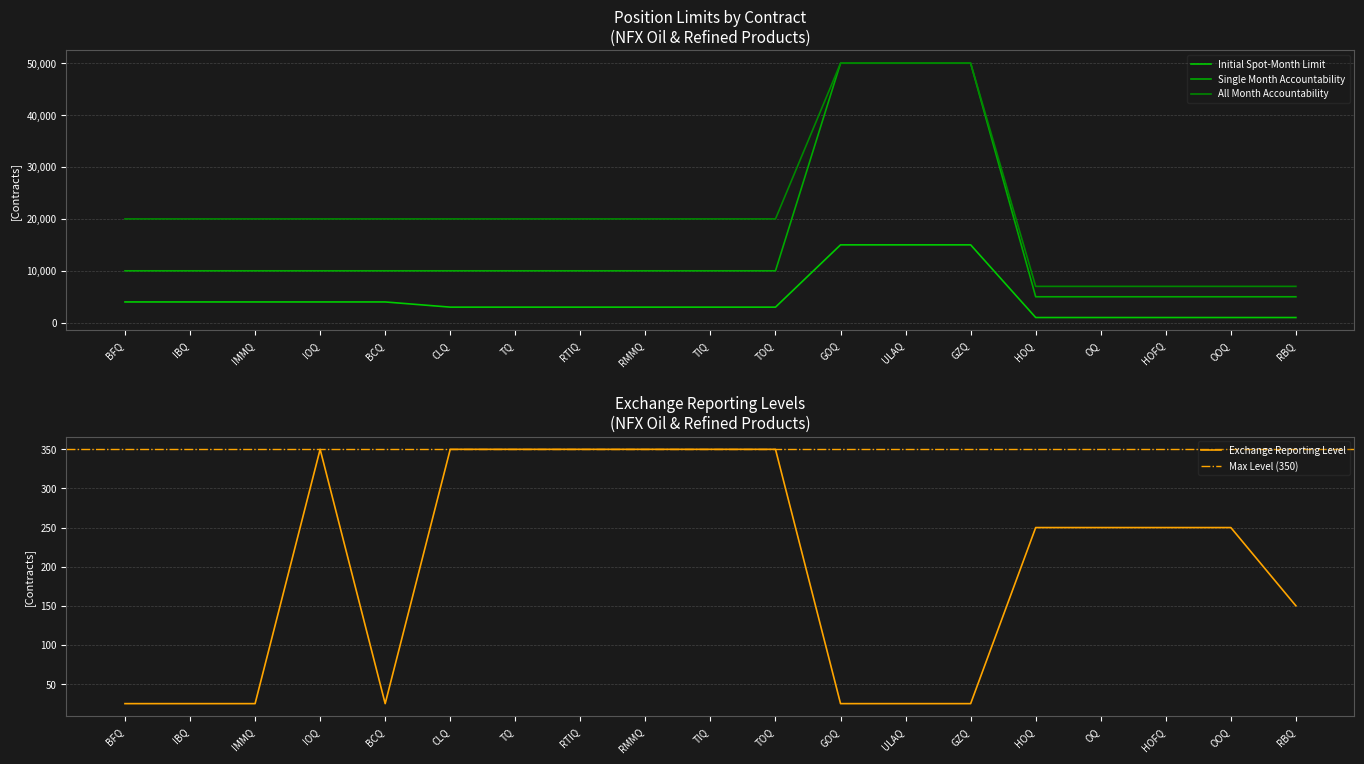

The Exchange Reporting Level series shows 25 at GOQ. True or false?

True